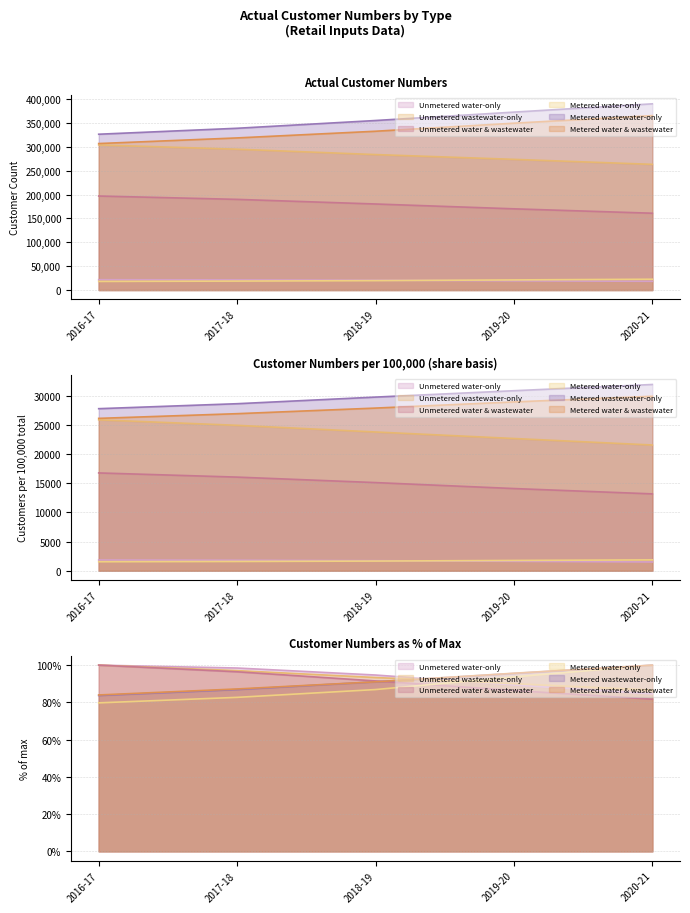

Rank the series at 2017-18 from highest to lowest value.

Metered wastewater-only, Metered water & wastewater, Unmetered wastewater-only, Unmetered water & wastewater, Unmetered water-only, Metered water-only